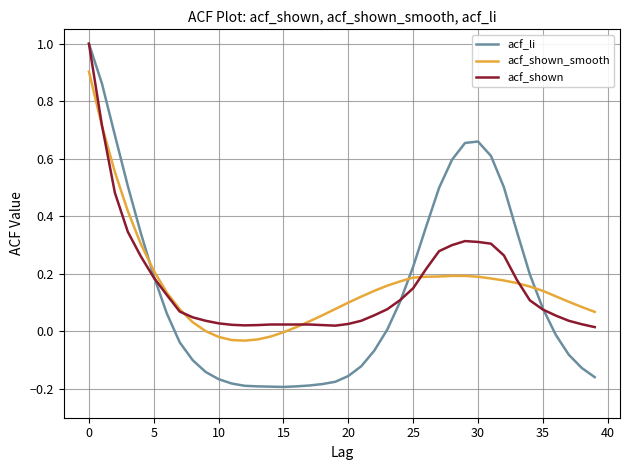

Which series ends up on top after the final intersection of acf_li and acf_shown_smooth?

acf_shown_smooth